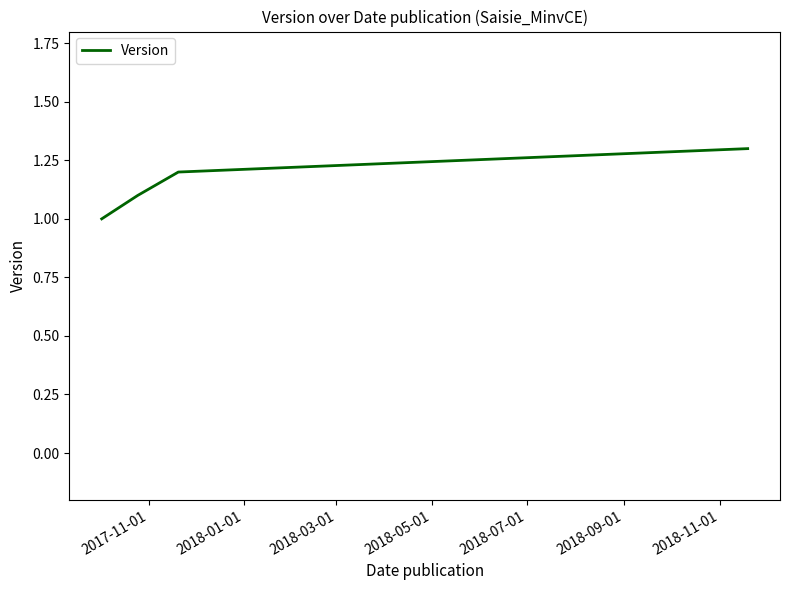

What is the sum of all values?

4.6